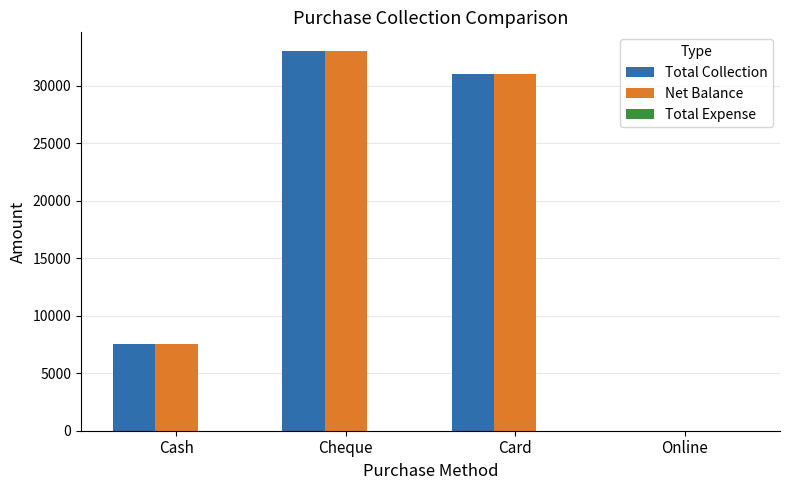

At which category is the sum across all series the highest?

Cheque